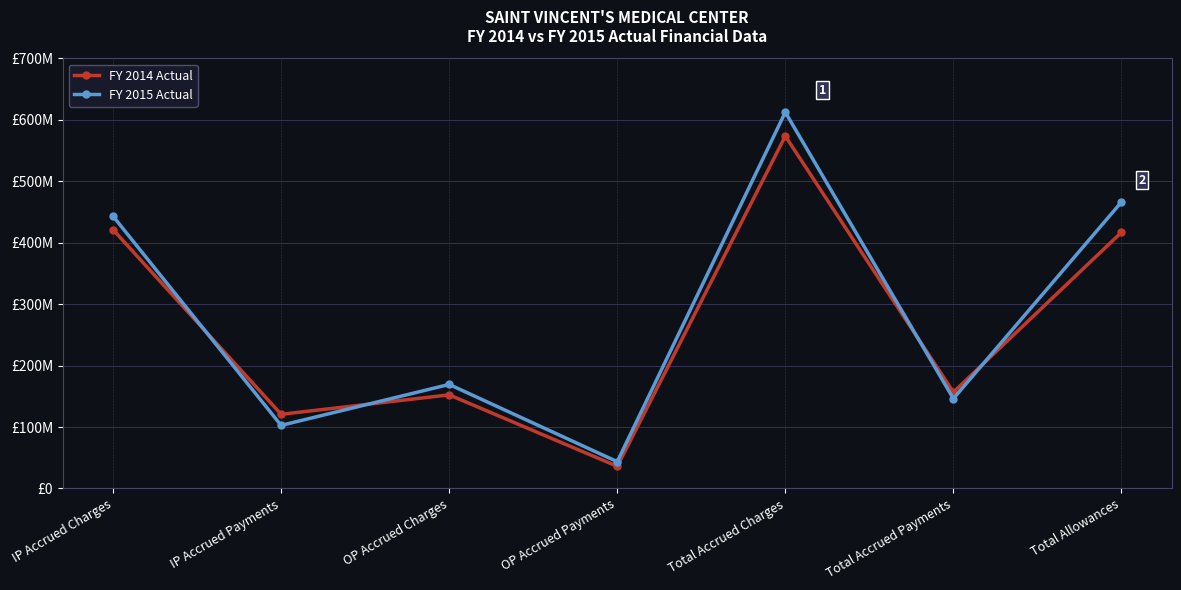

After their last crossing, which series has the higher values: FY 2015 Actual or FY 2014 Actual?

FY 2015 Actual